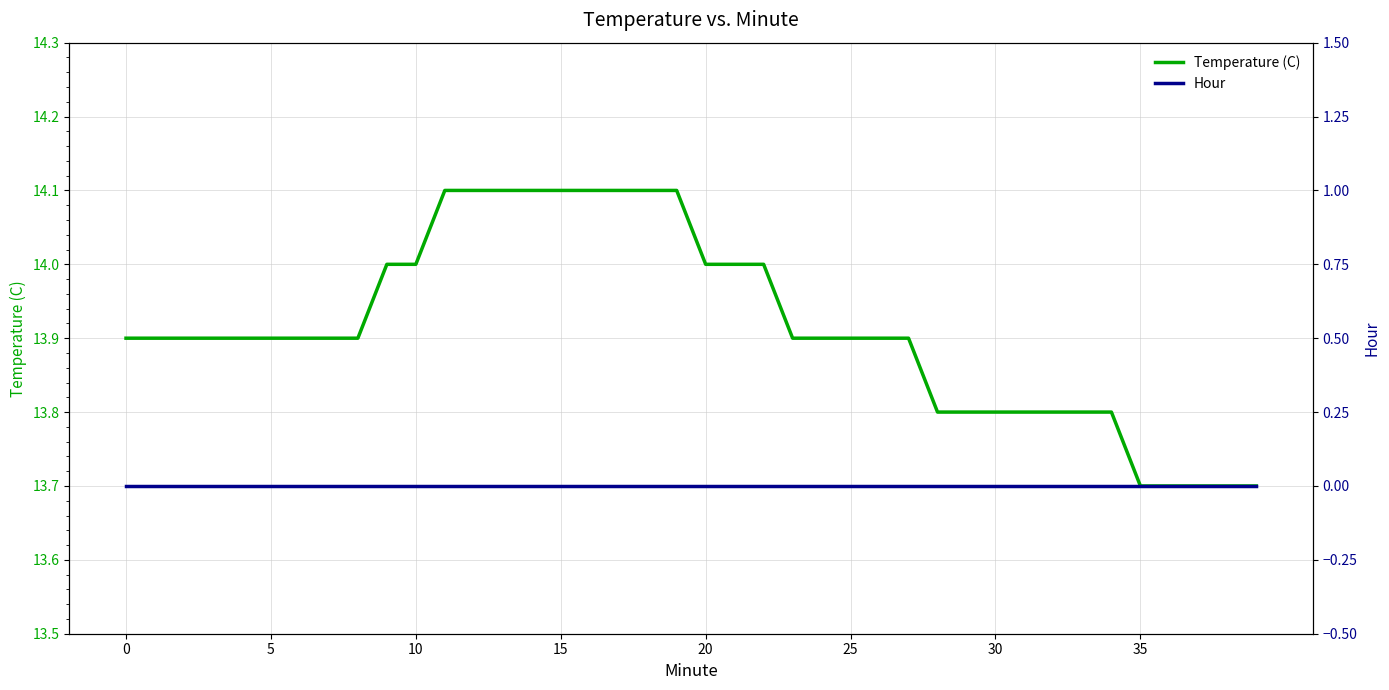

True or false: Hour and Temperature (C) intersect in this chart.

False